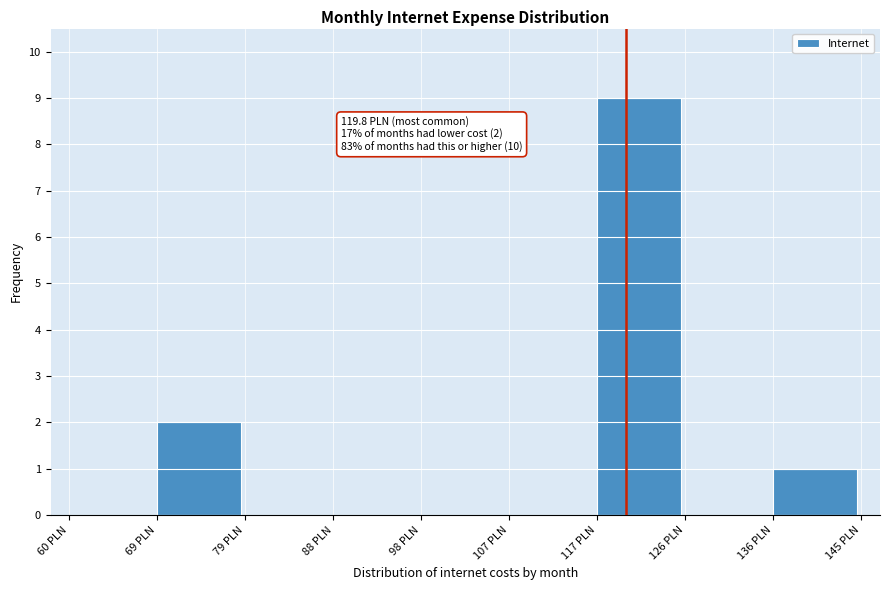

Over which range of the x-axis is the bar tallest?

117 to 126